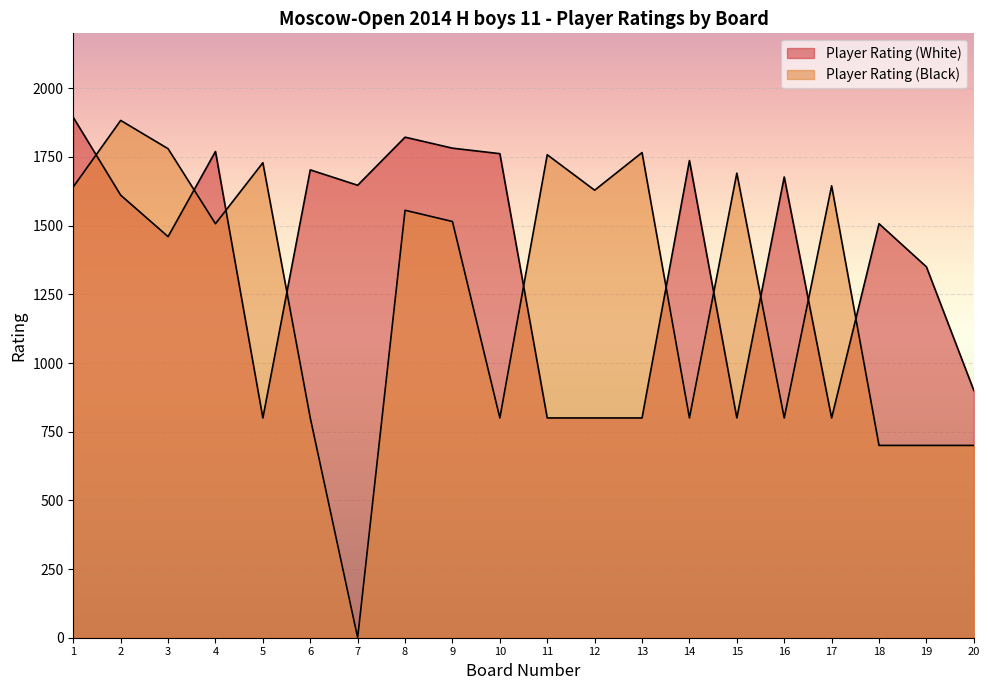

Does the chart display data point markers on the line(s)?

No